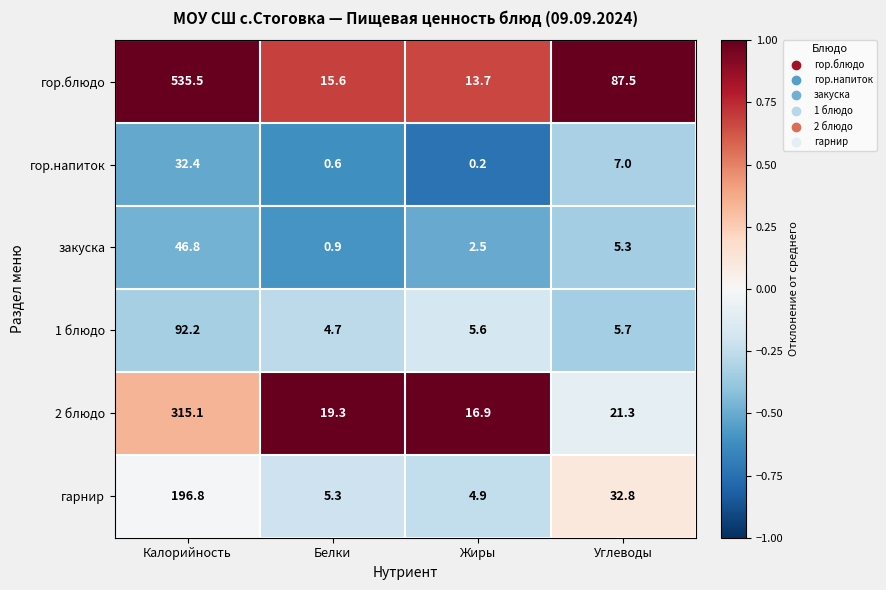

List the series in order of their peak value, highest first.

гор.блюдо, 2 блюдо, гарнир, 1 блюдо, закуска, гор.напиток